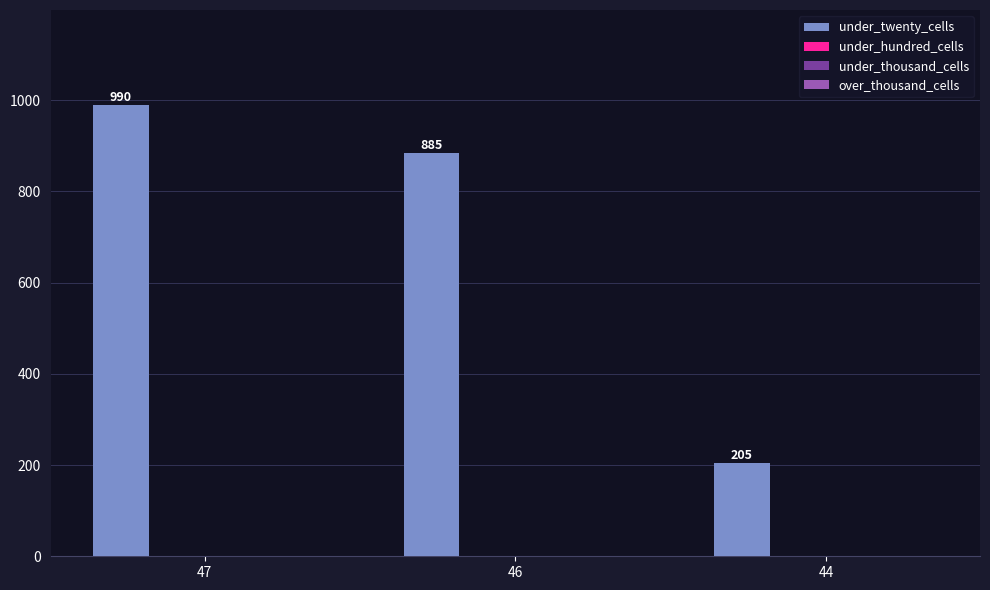

Count the values in the range 205 to 990.

3